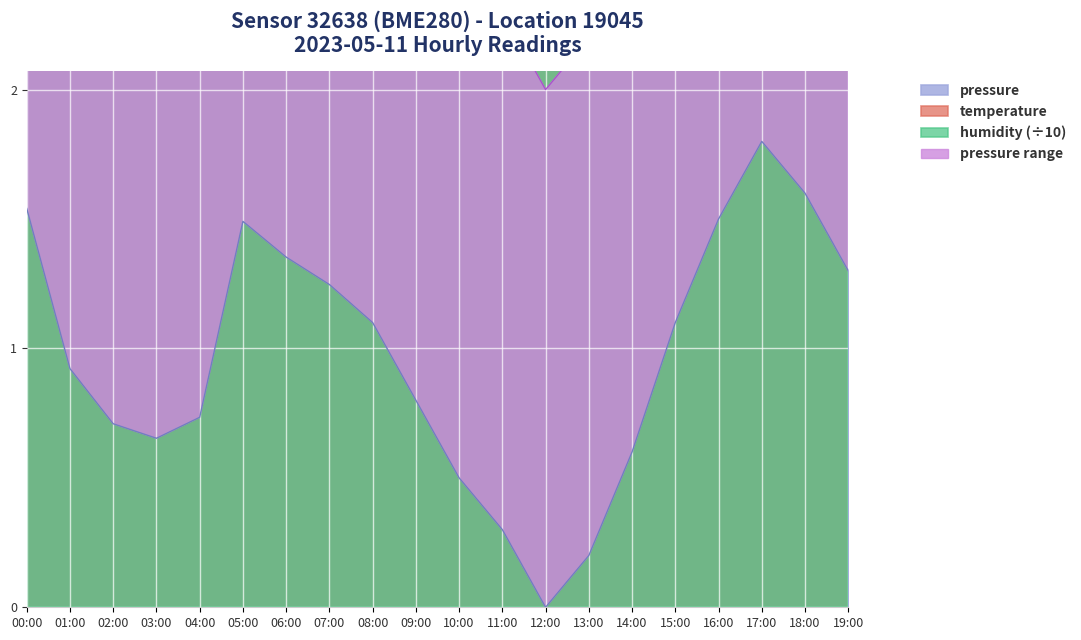

In temperature, how many points are higher than both neighbors (excluding endpoints)?

1